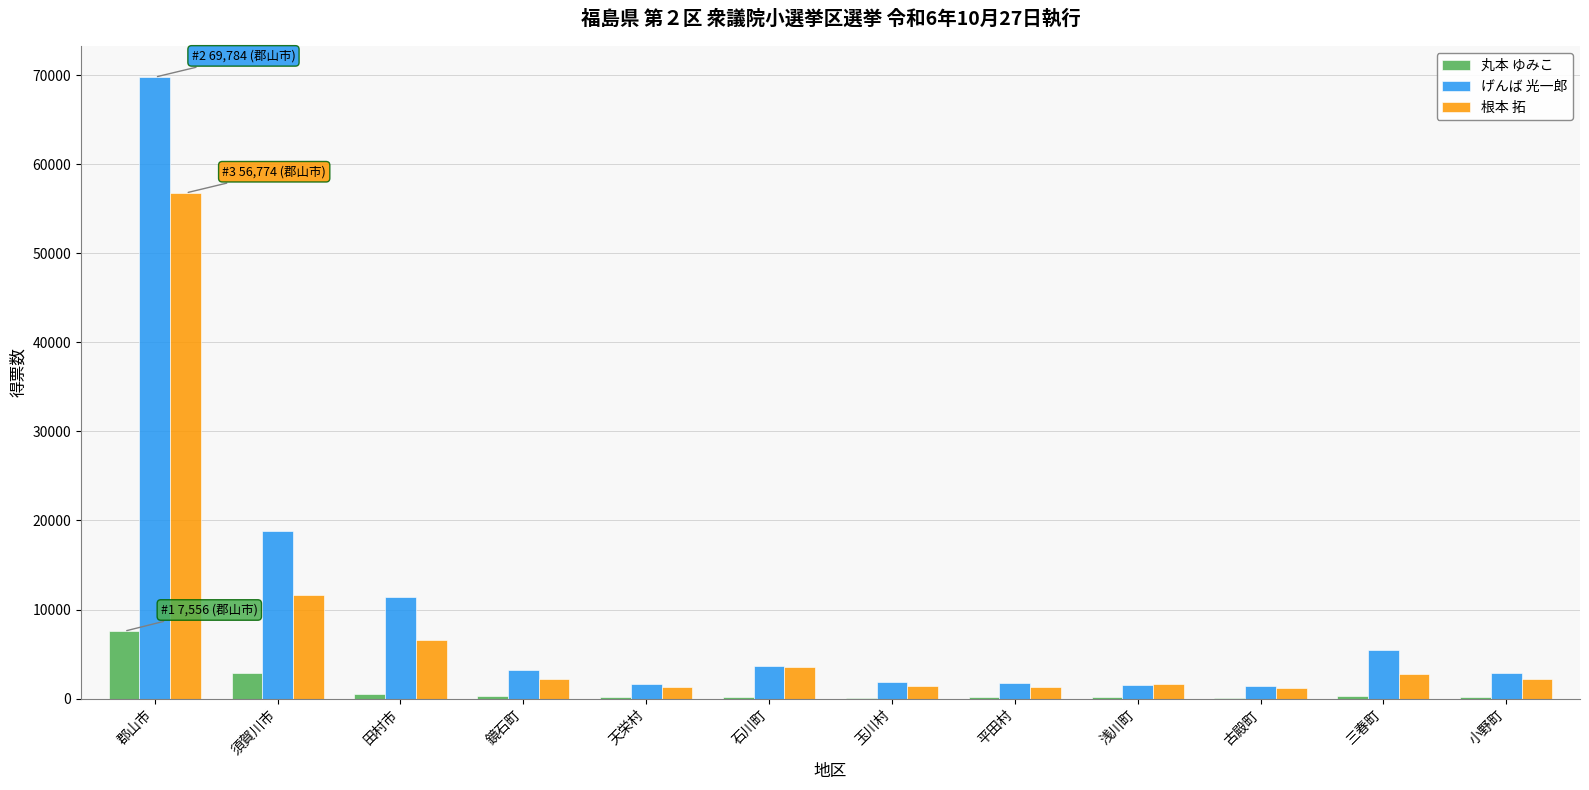

The げんば 光一郎 series shows 15531 at 田村市. True or false?

False